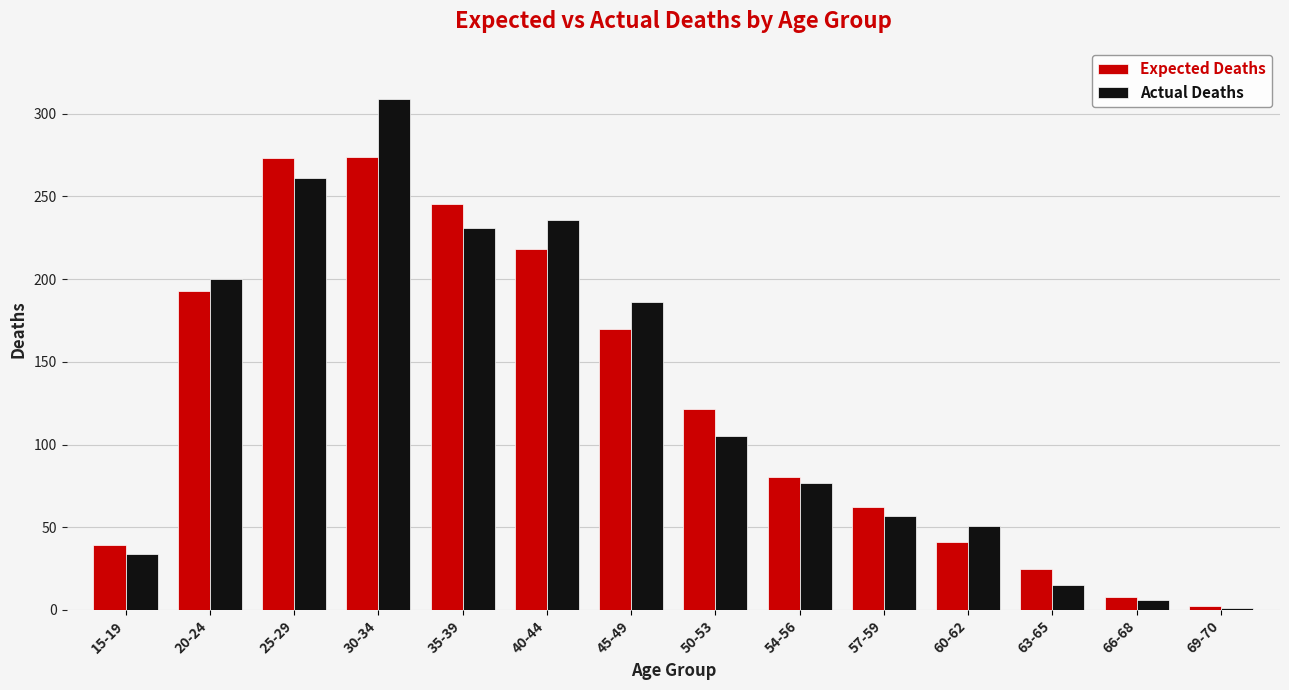

What is the maximum value for Expected Deaths?

273.8